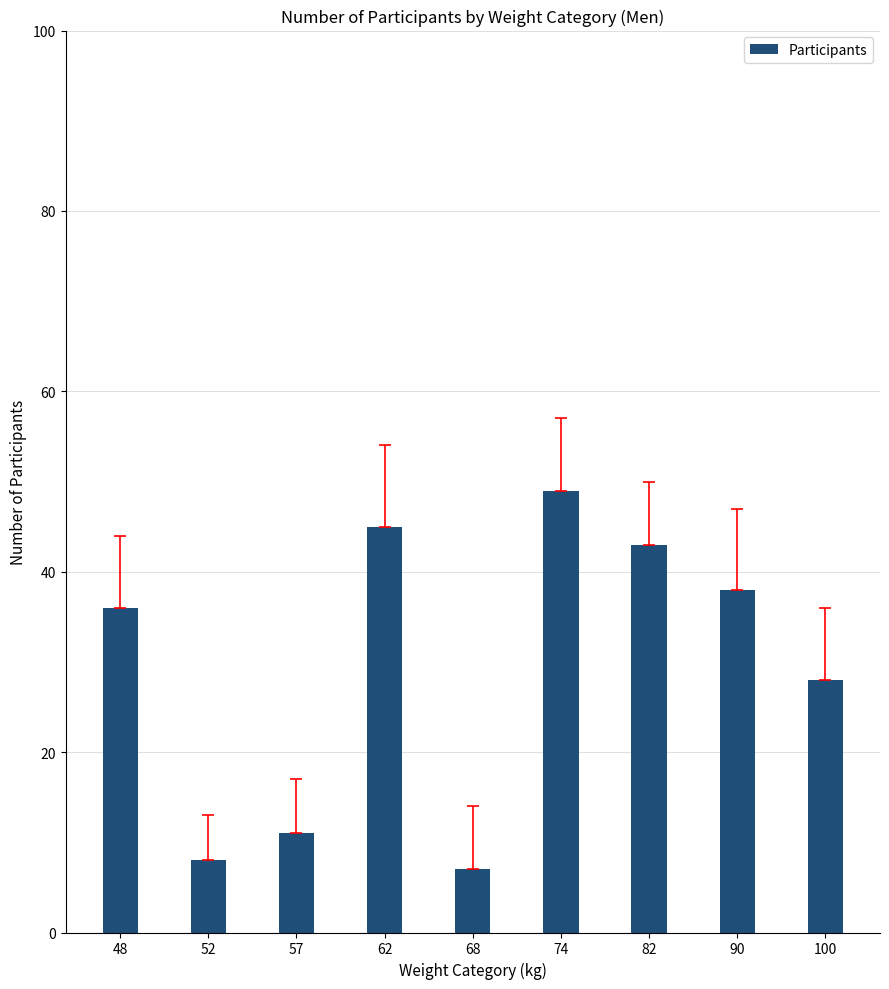

Rank the categories by value from highest to lowest.

74, 62, 82, 90, 48, 100, 57, 52, 68